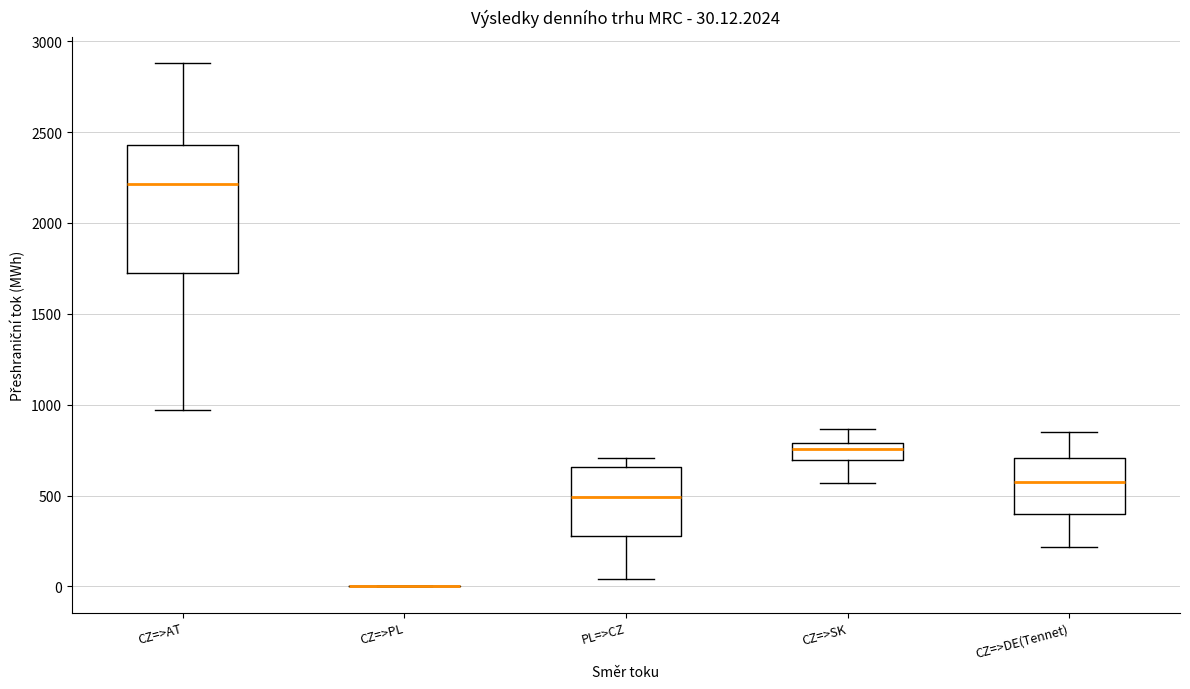

Which box is the tallest, from its lower edge to its upper edge?

CZ=>AT